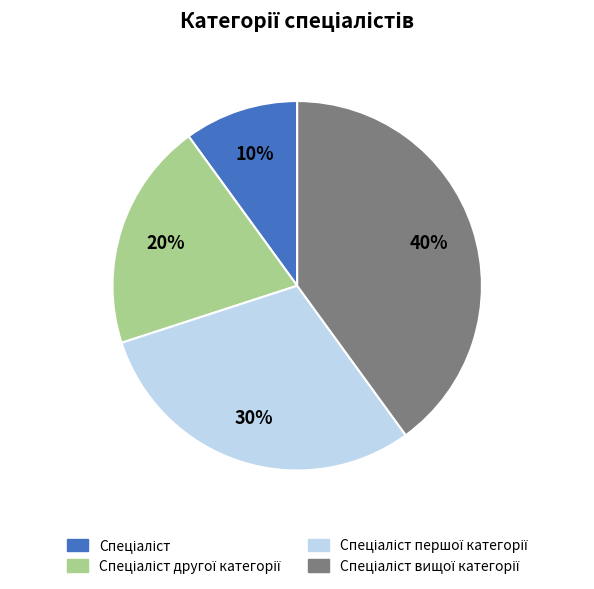

To the nearest percent, what is the difference between the largest and smallest slice percentages?

30%